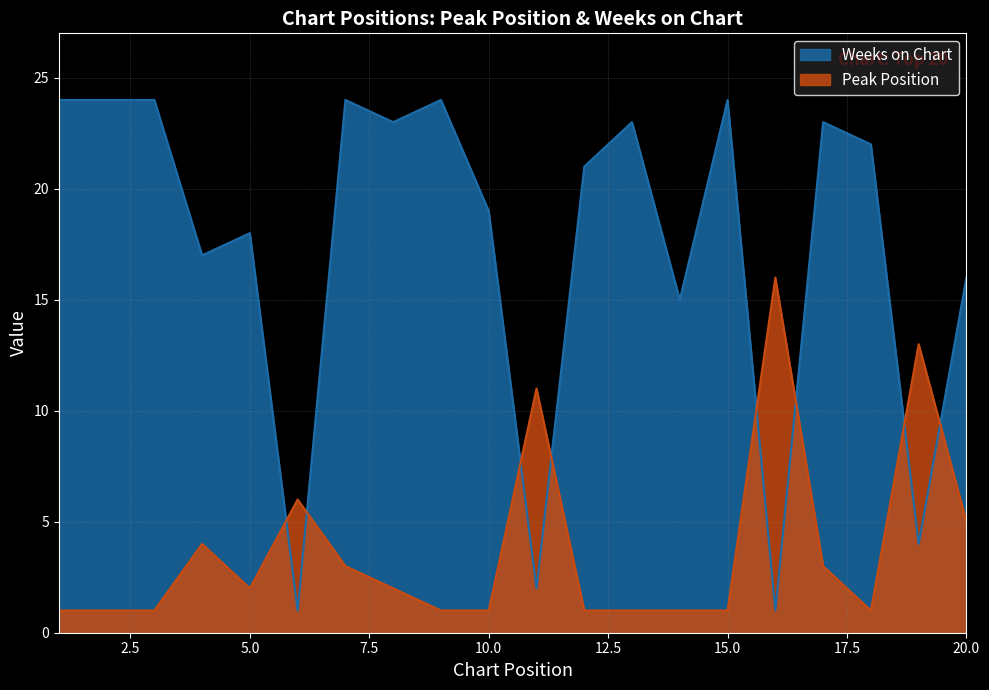

What is the value of the Peak Position point at the 11th from the left?

11